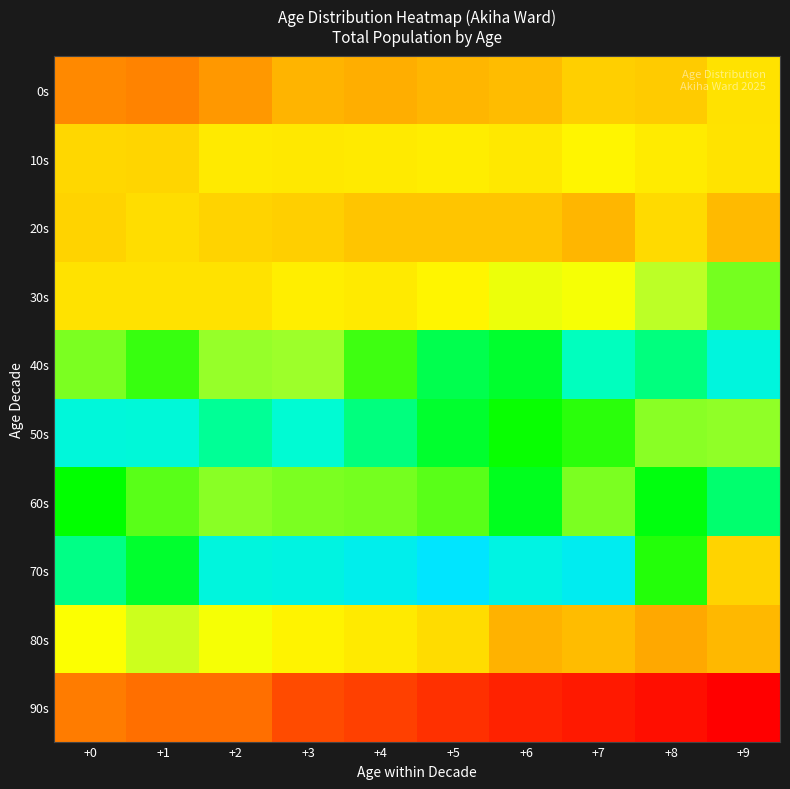

List the series in order of their peak value, highest first.

70s, 40s, 50s, 60s, 30s, 80s, 10s, 0s, 20s, 90s